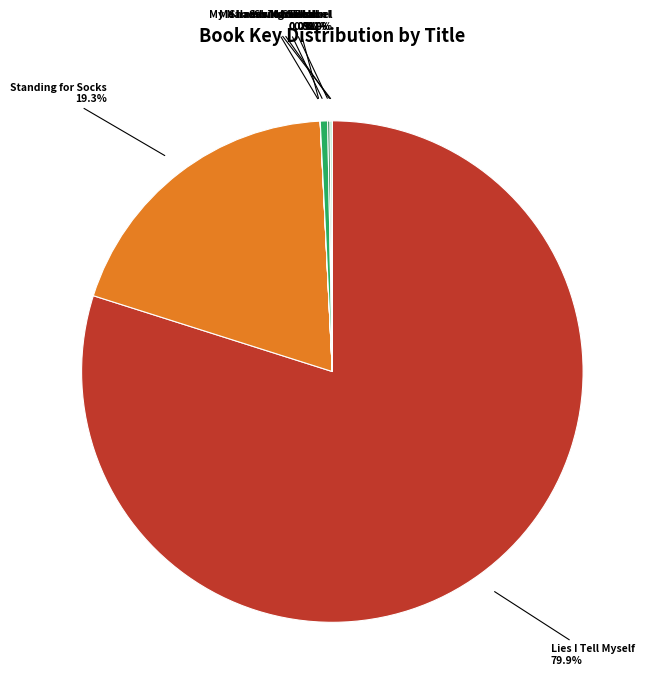

To the nearest percent, what portion does Lies I Tell Myself represent?

80%